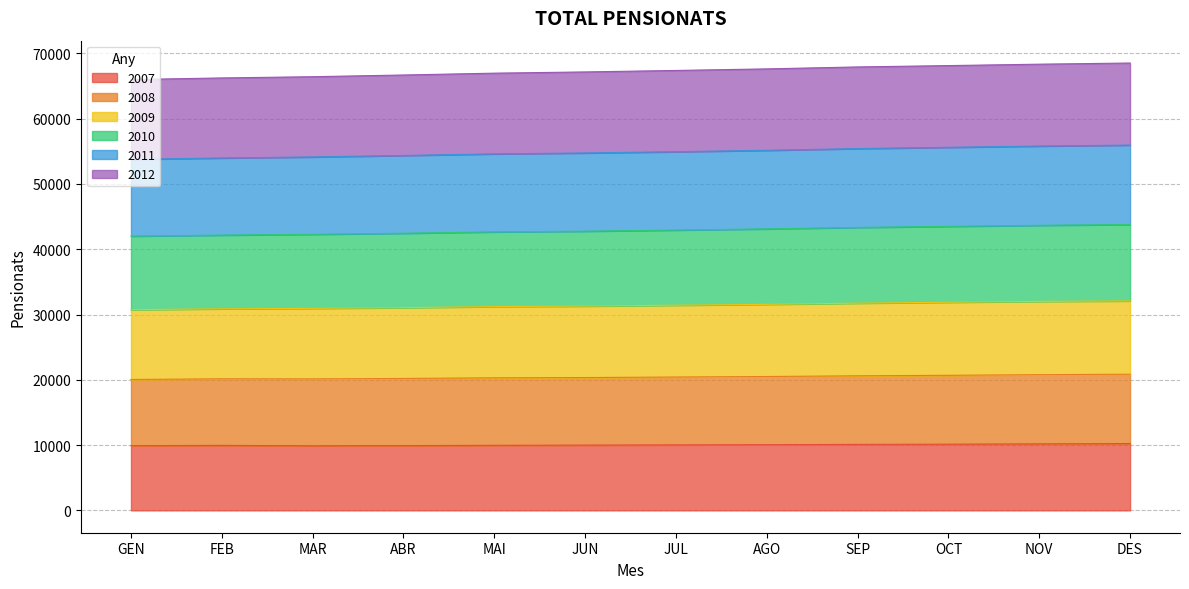

Does the chart display data point markers on the line(s)?

No